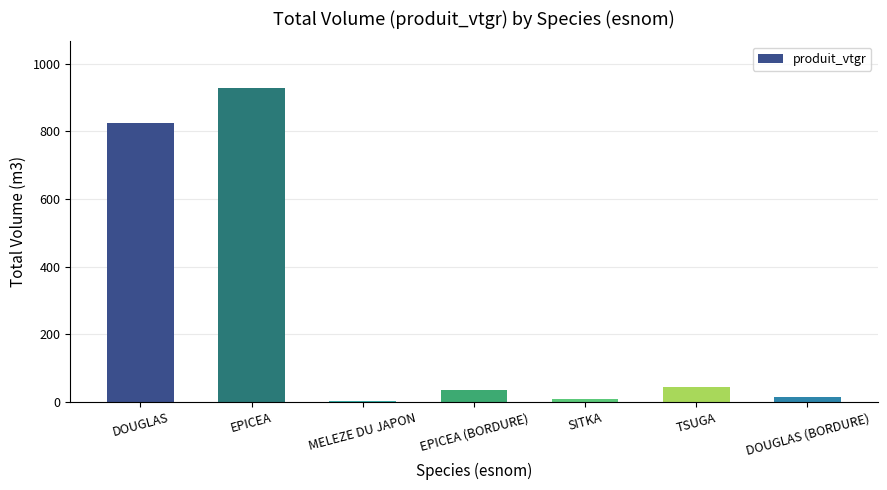

What is the maximum value shown in the chart?

926.9